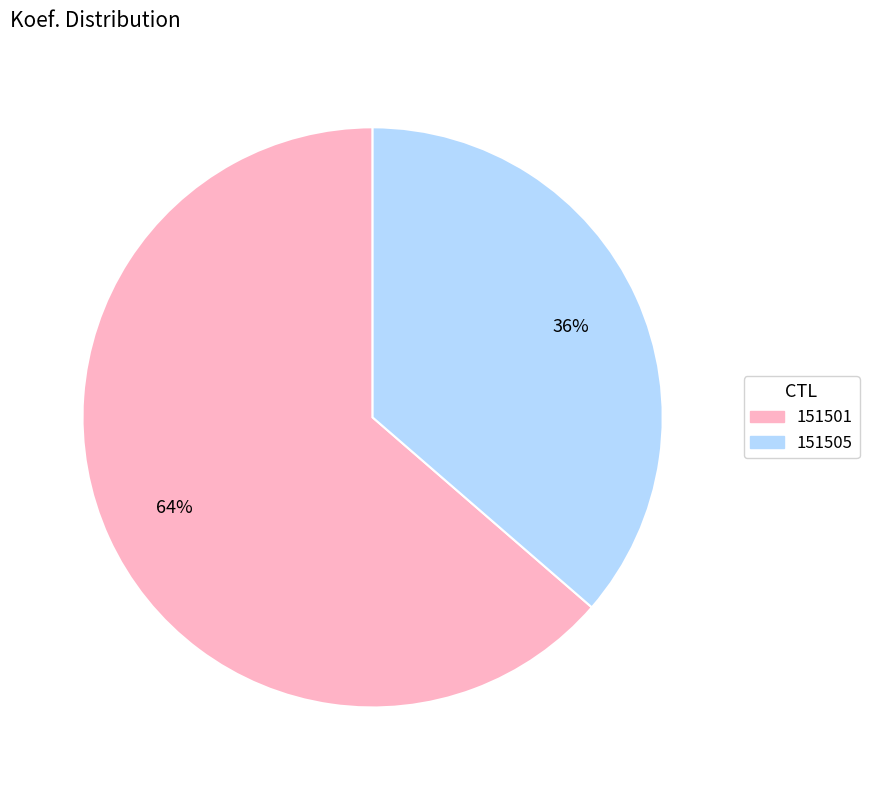

To the nearest percent, what is the average slice percentage?

50%